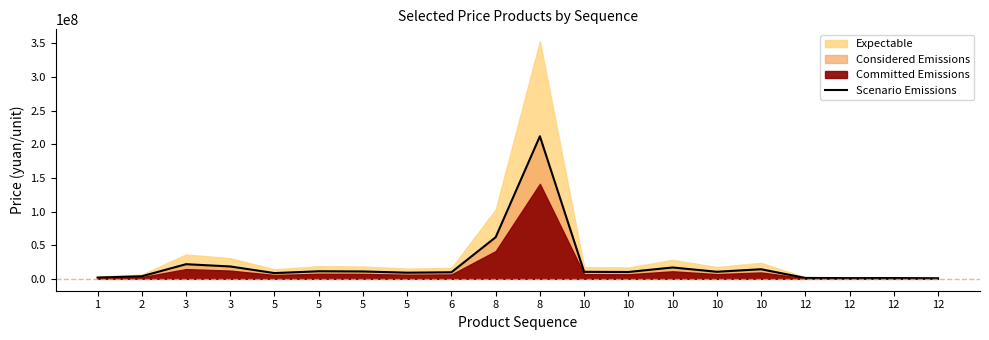

What is the value of the 5th point from the left?

8550000.0